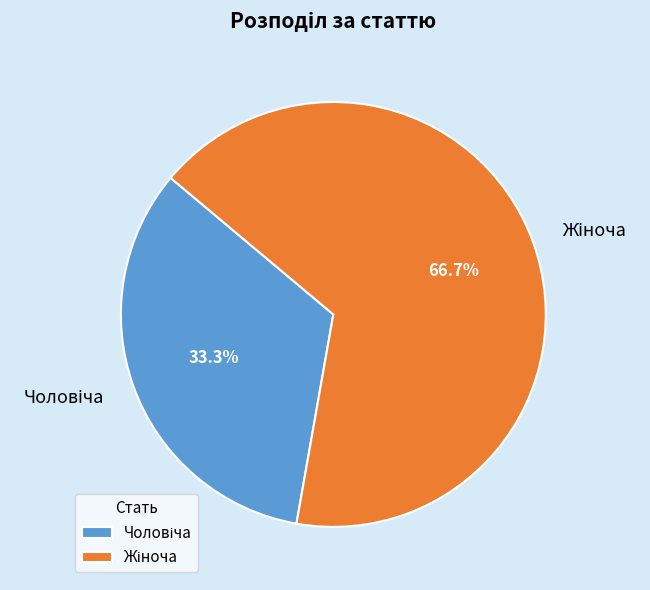

Is there a majority slice in this chart?

Yes